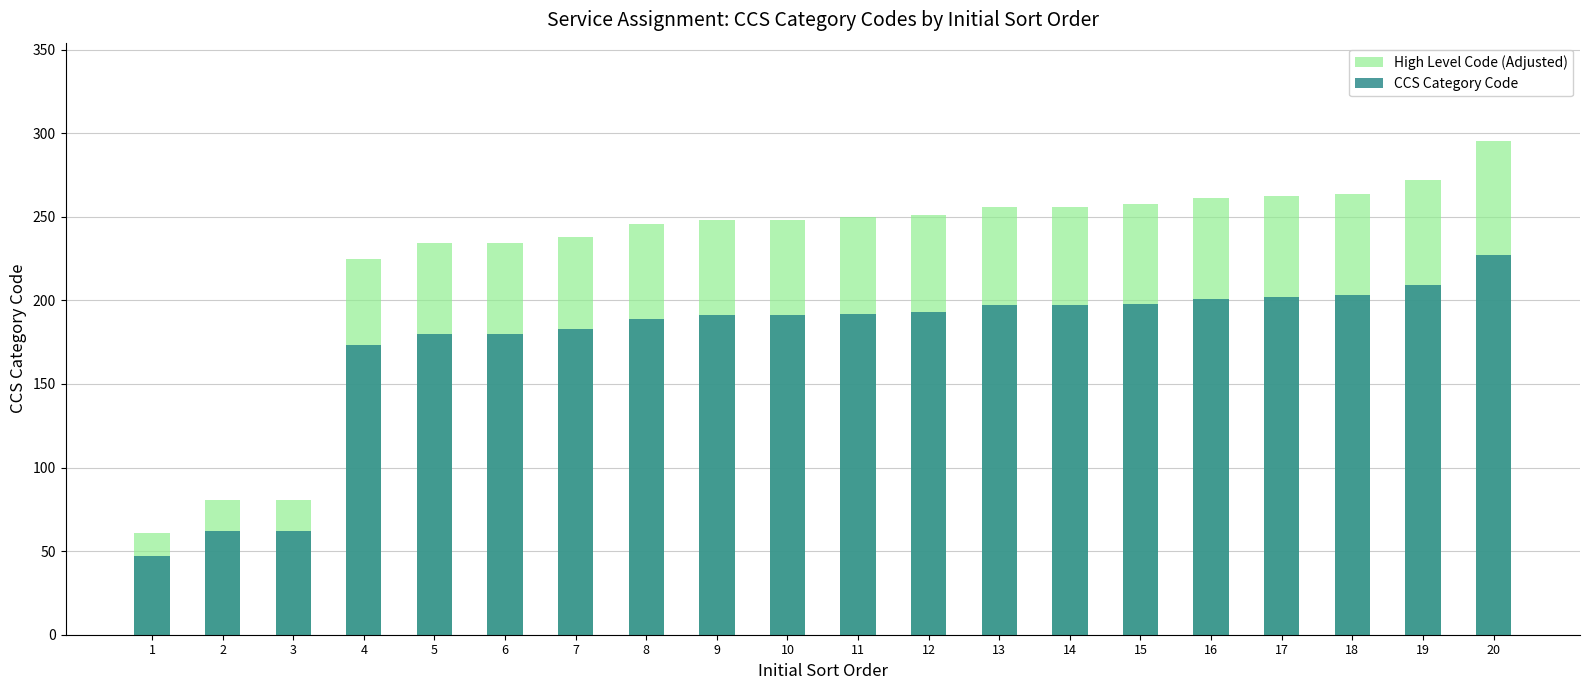

Does the chart contain any negative values?

No